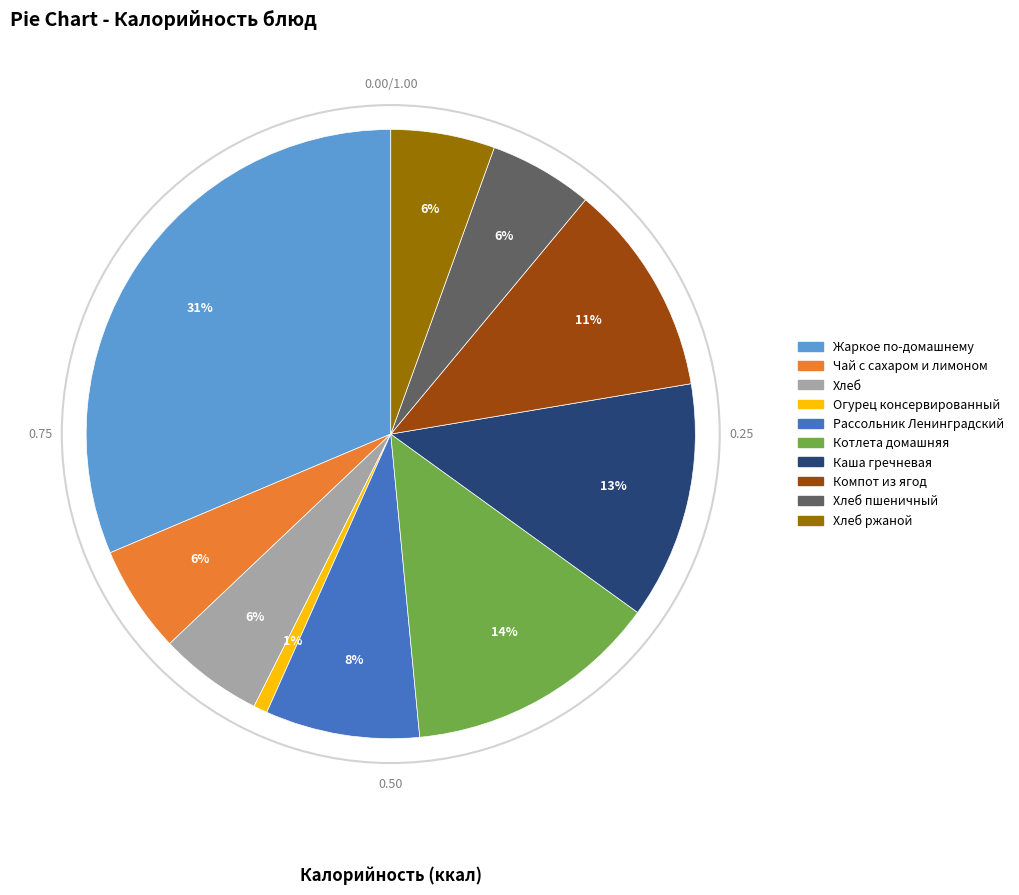

Does any single category account for the majority?

No